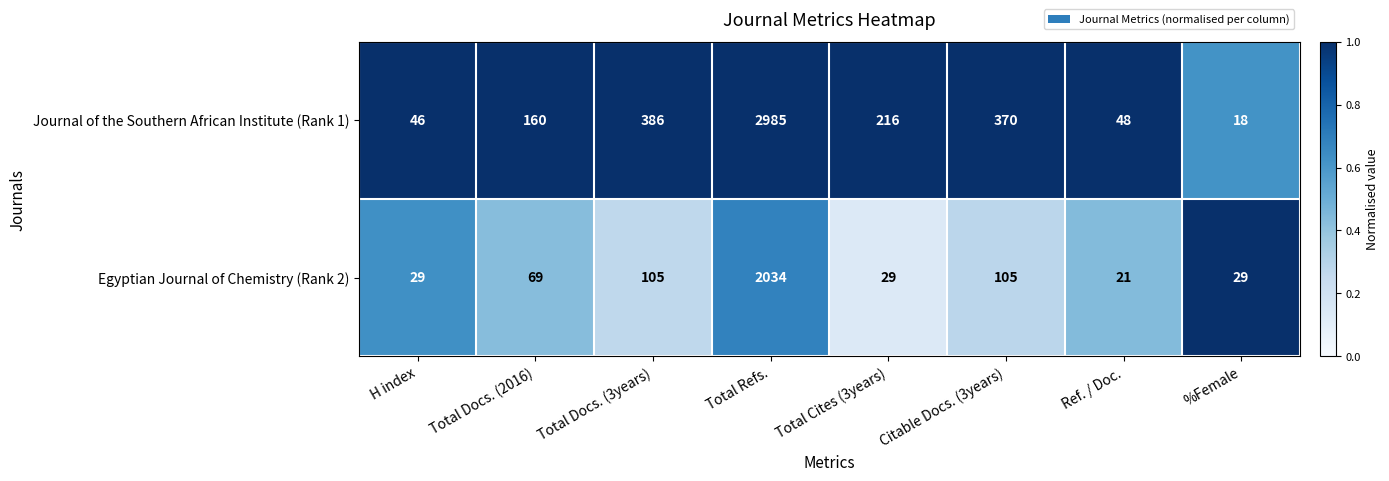

List the series in order of their peak value, highest first.

Journal of the Southern African Institute (Rank 1), Egyptian Journal of Chemistry (Rank 2)